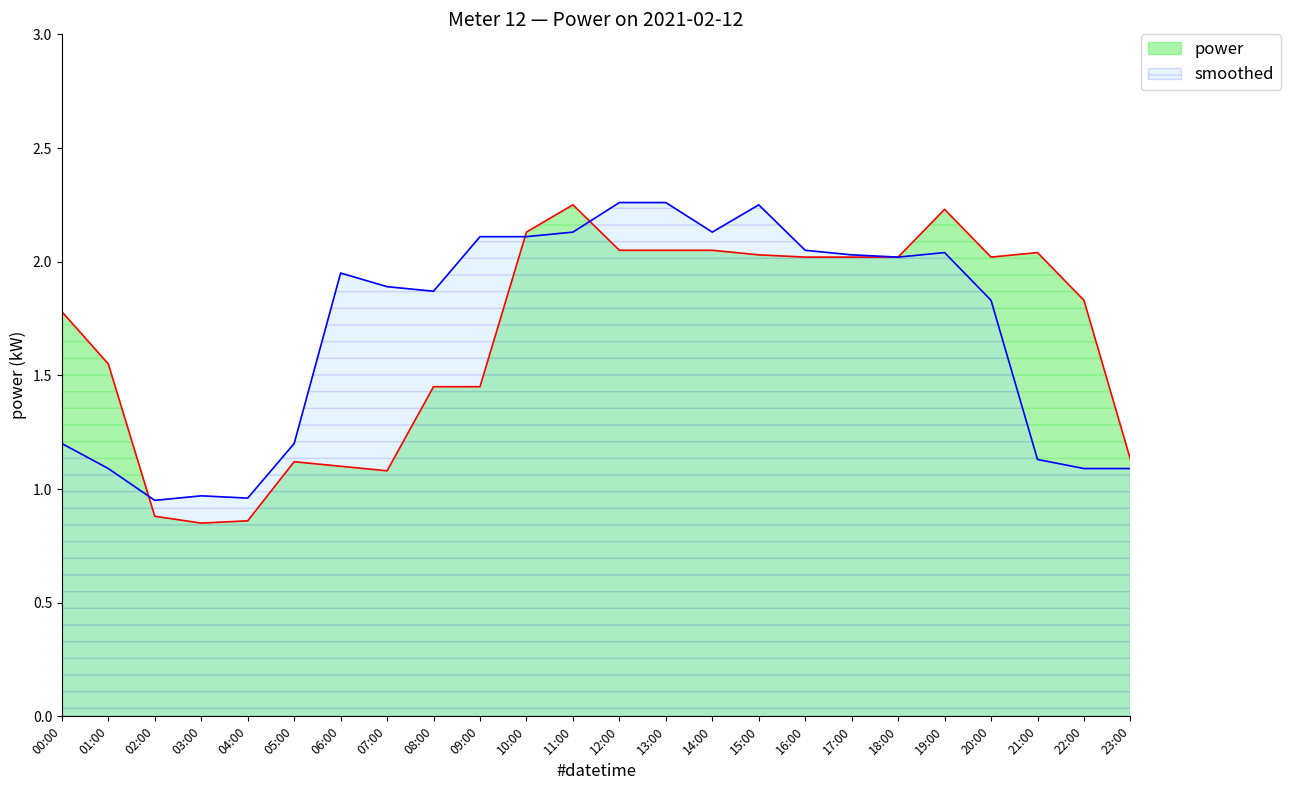

What are all the series names shown in the legend?

power, smoothed